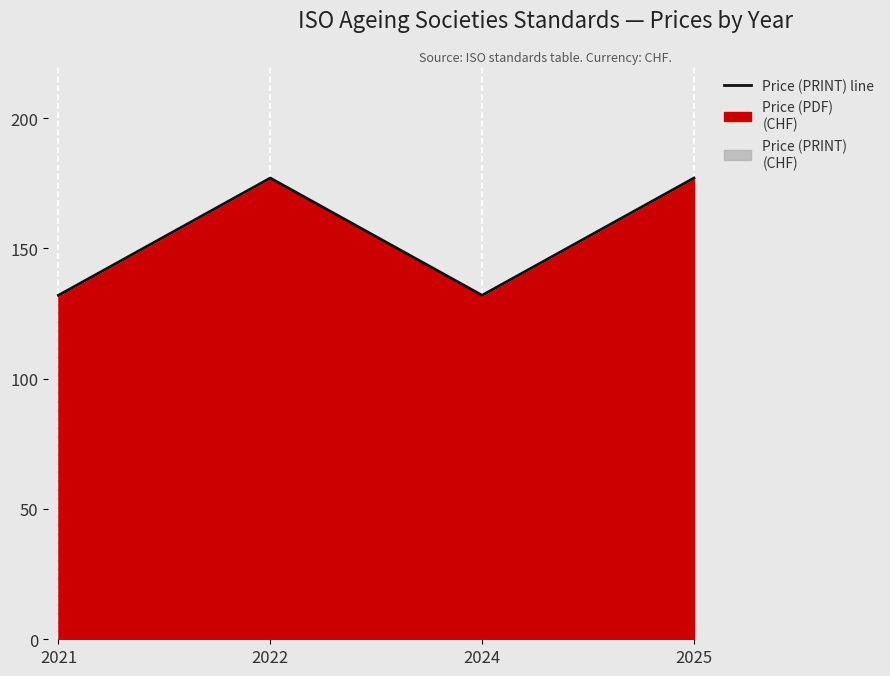

The chart shows a value of 27 at 2024. True or false?

False